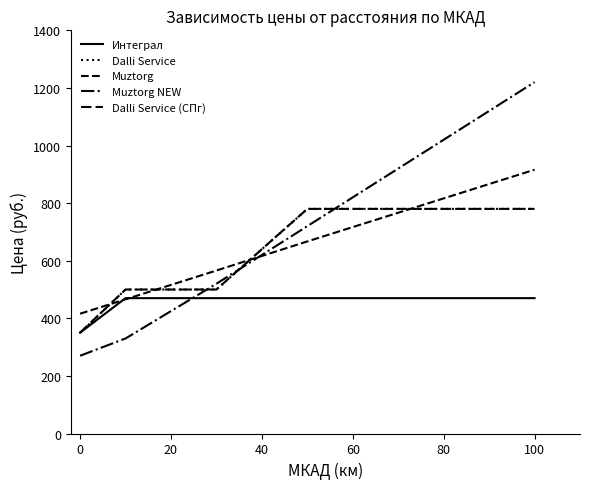

Reading left to right, transcribe all the data shown in this chart.

Интеграл: 350	470	470	470	470
Dalli Service: 350	500	500	780	780
Muztorg: 416	466	566	667	916
Muztorg NEW: 270	330	520	720	1220
Dalli Service (СПг): 350	500	500	780	780